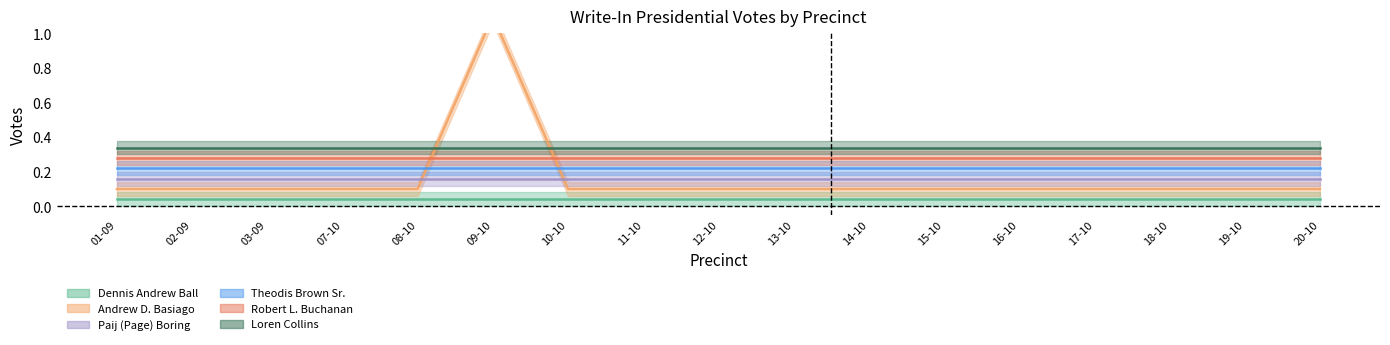

True or false: Dennis Andrew Ball has more than 2 points higher than both neighbors.

False